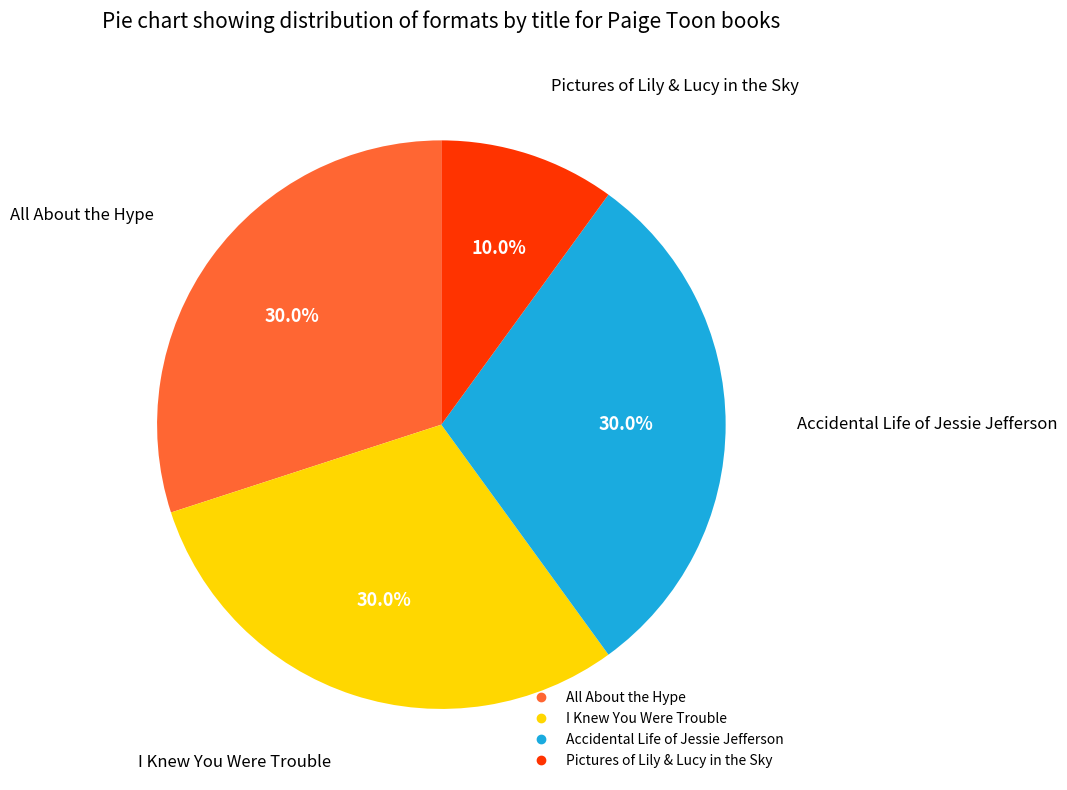

Which slice is the smallest?

Pictures of Lily & Lucy in the Sky